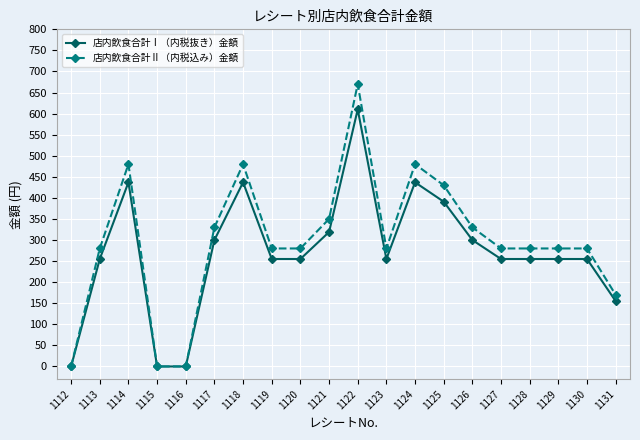

At which category is the sum across all series the highest?

1122